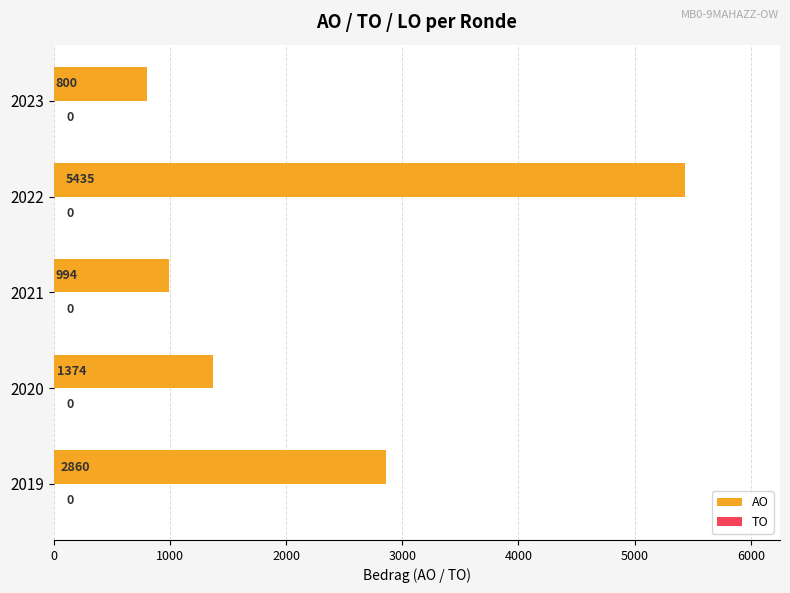

How many bars are there in total?

5